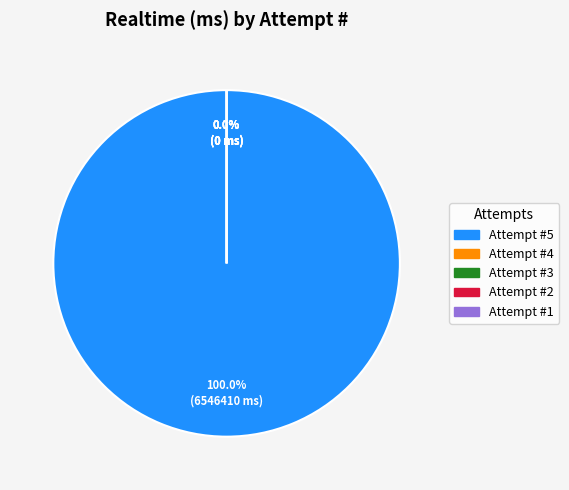

Which slice is the largest?

5